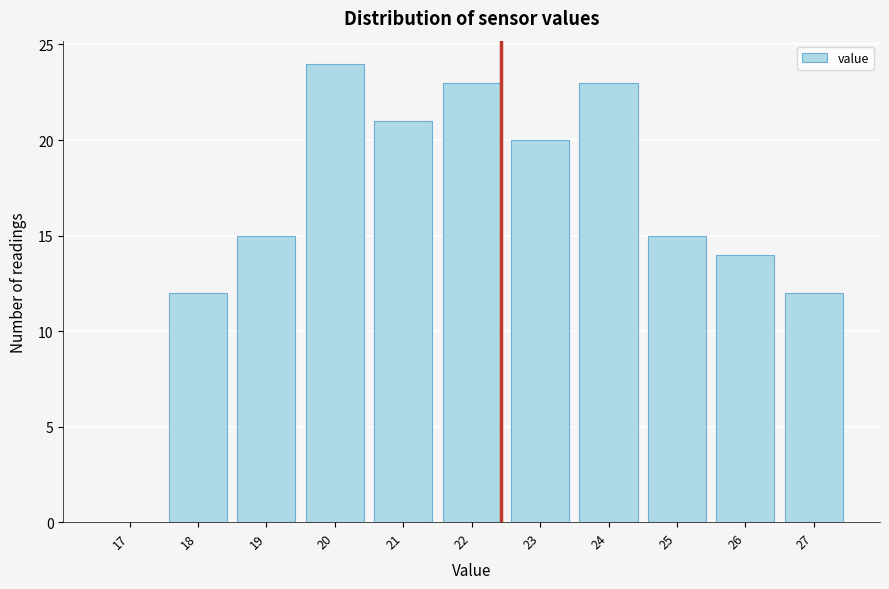

Reading right to left, extract all data points from this chart.

27=12	26=14	25=15	24=23	23=20	22=23	21=21	20=24	19=15	18=12	17=0